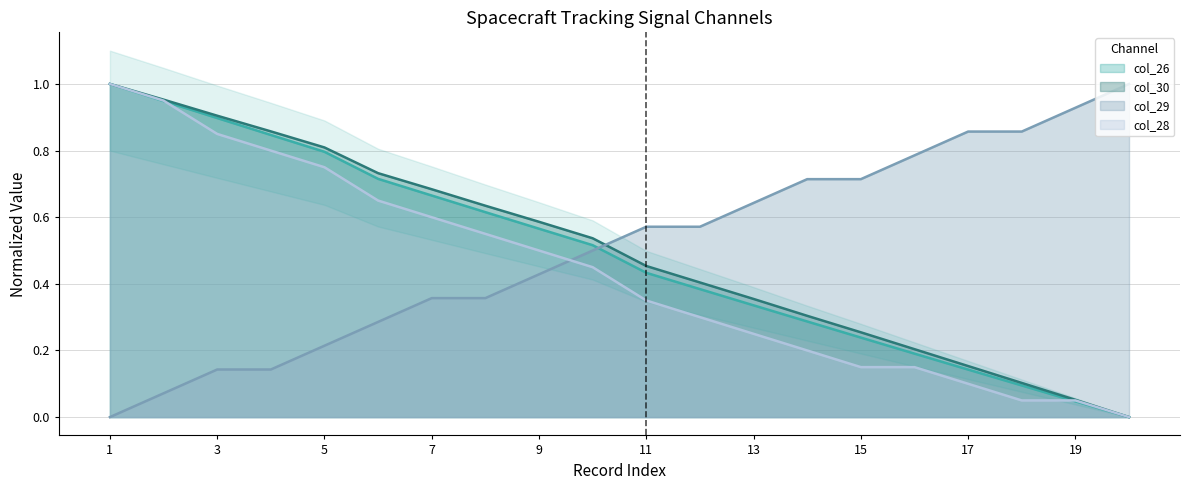

At which label does col_29 reach its peak?

20